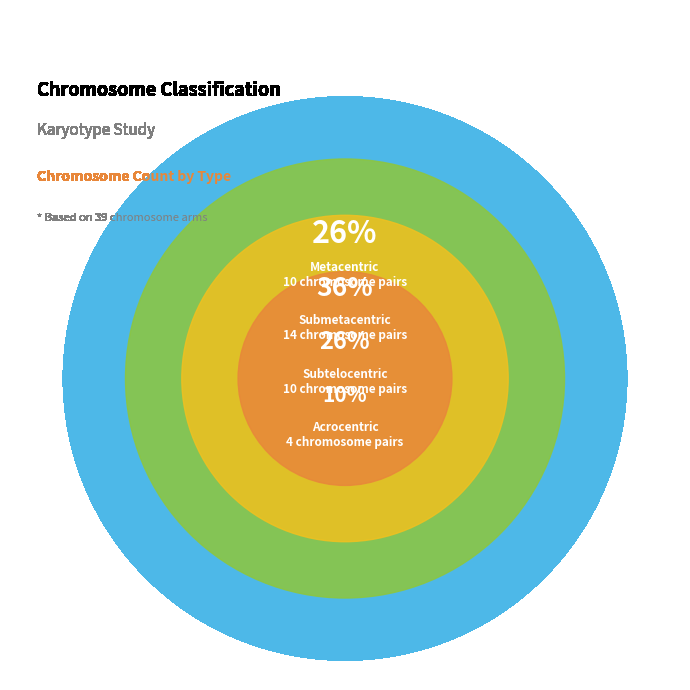

To the nearest percent, what is the average slice percentage?

25%